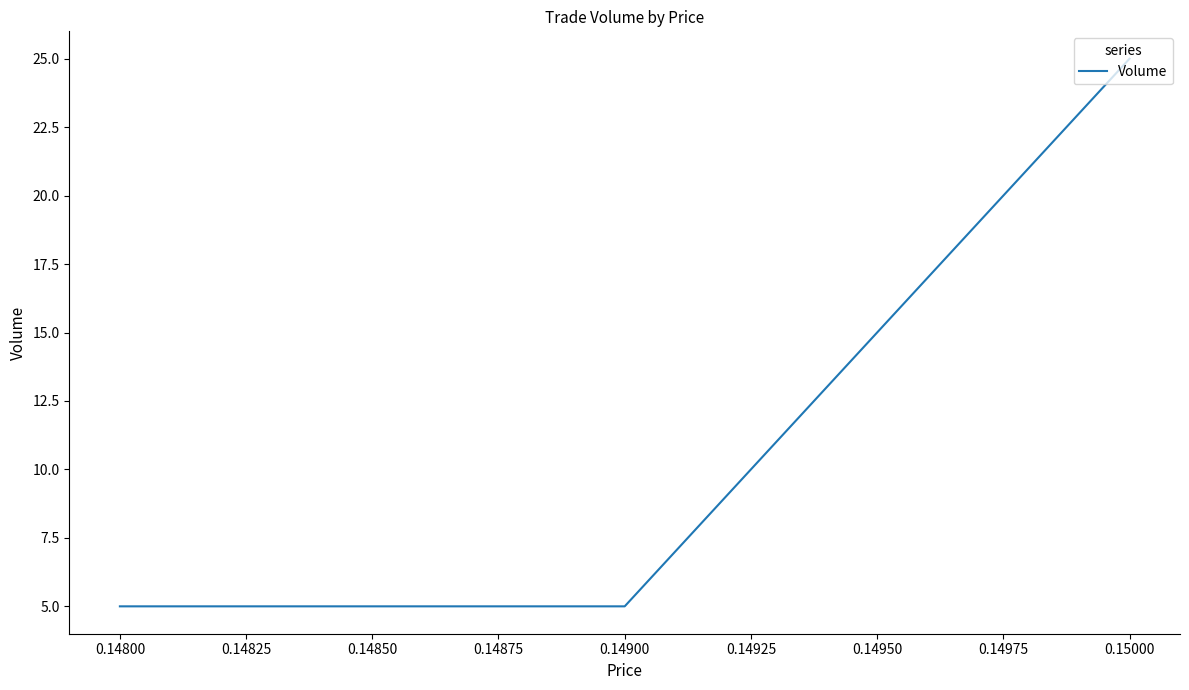

Approximately how many times larger is the value at 0.15000 compared to 0.14800?

5.0